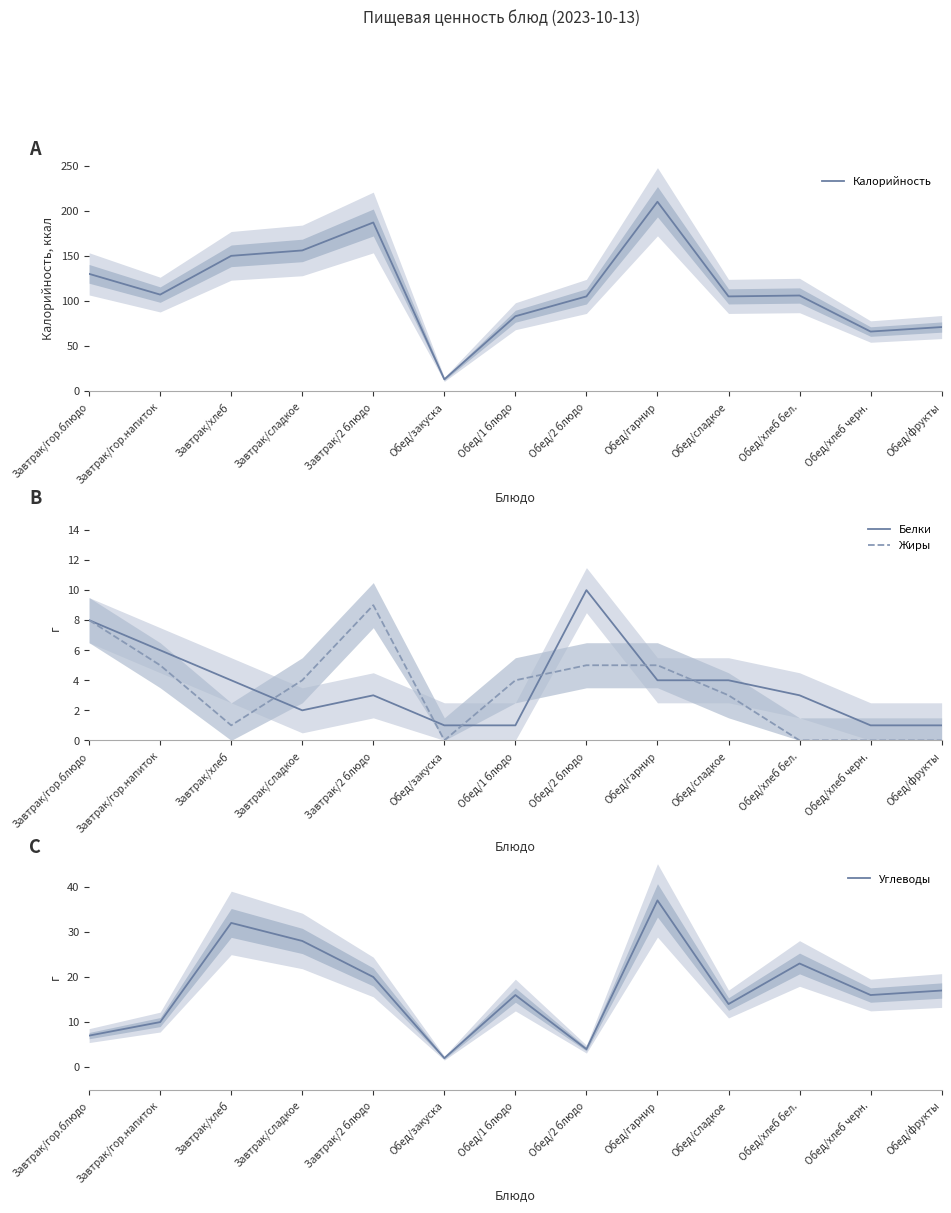

How many data points in Калорийность are less than 106?

6